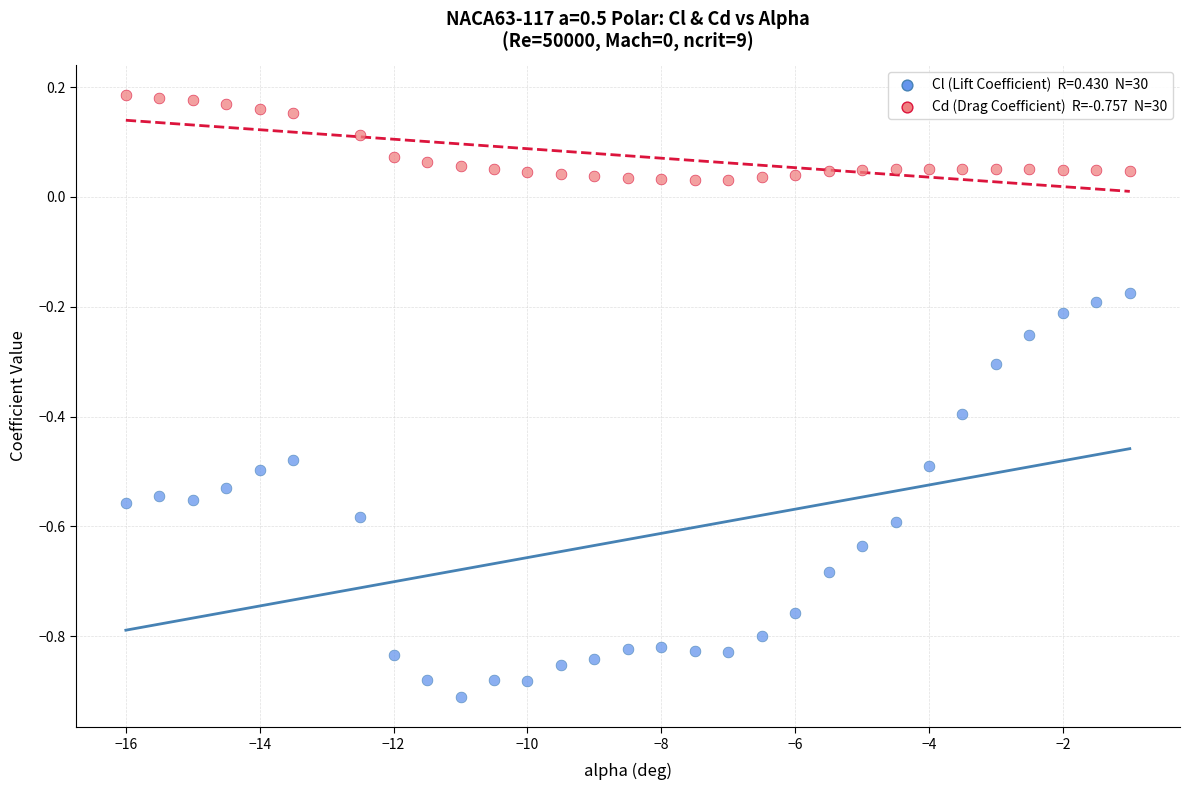

Across all data points, what is the range of Y values (max minus min)?

1.1